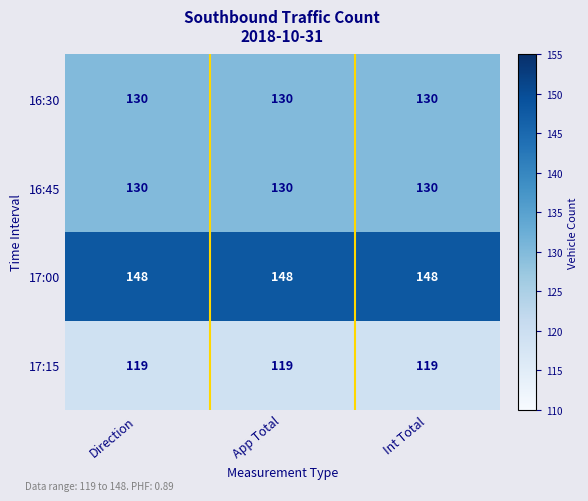

What is the total value across all series at Direction?

527